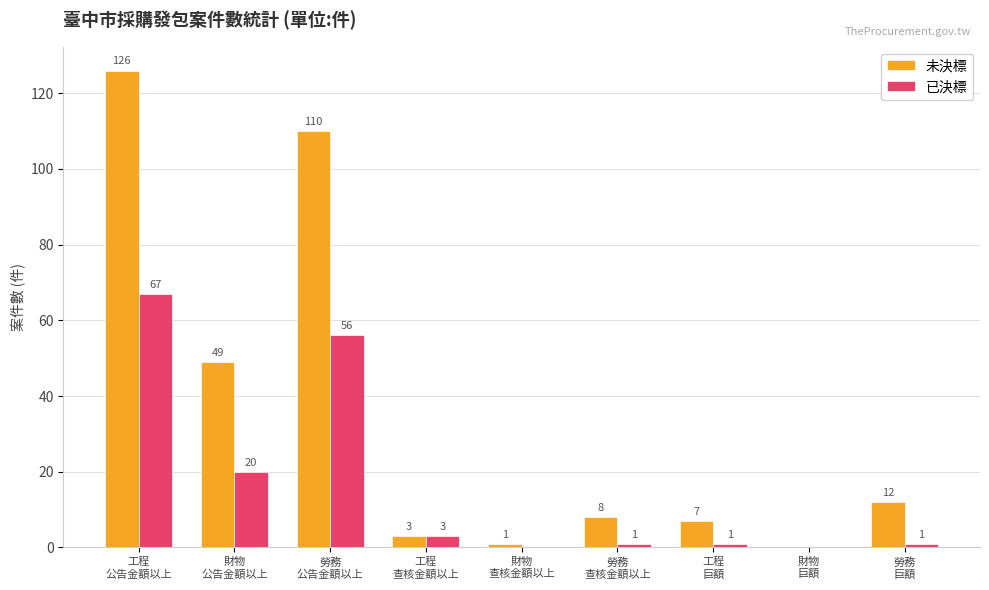

Is it true that 已決標 equals 1 at 工程
巨額?

True